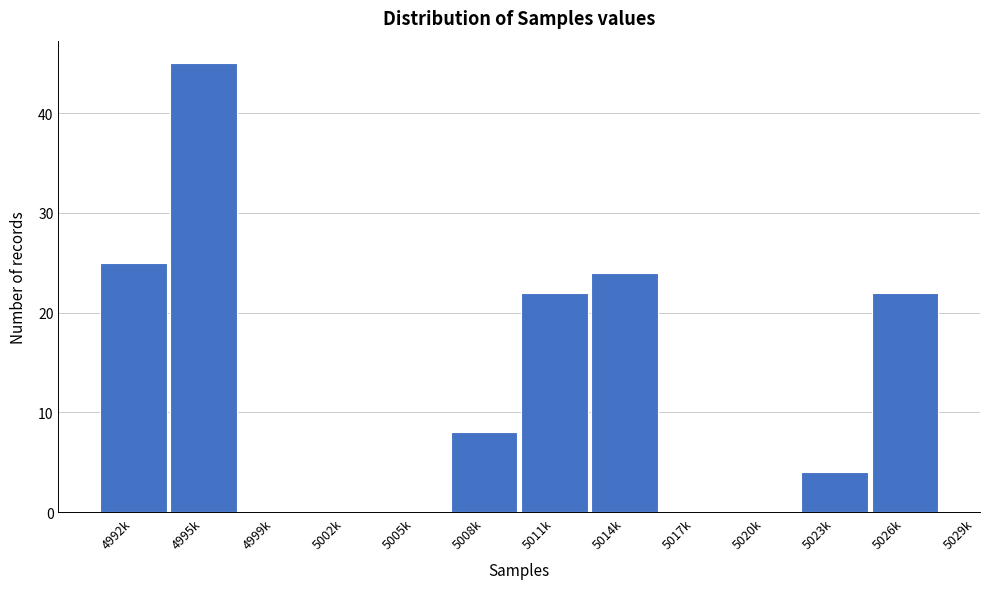

Reading left to right, what are all the values shown in this chart?

4992k=25	4995k=45	4999k=0	5002k=0	5005k=0	5008k=8	5011k=22	5014k=24	5017k=0	5020k=0	5023k=4	5026k=22